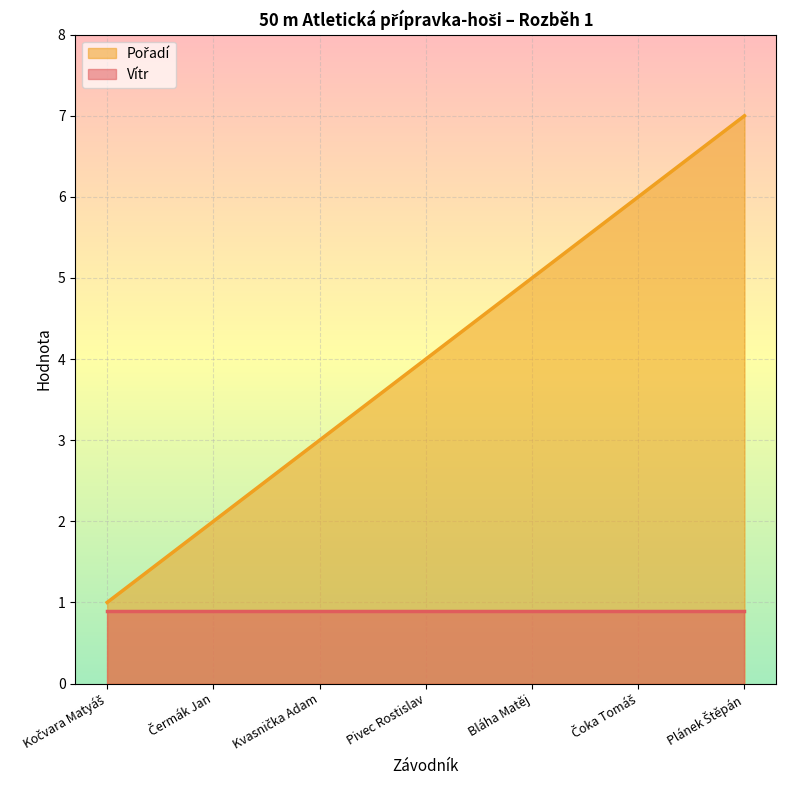

What is the greatest value displayed?

7.0